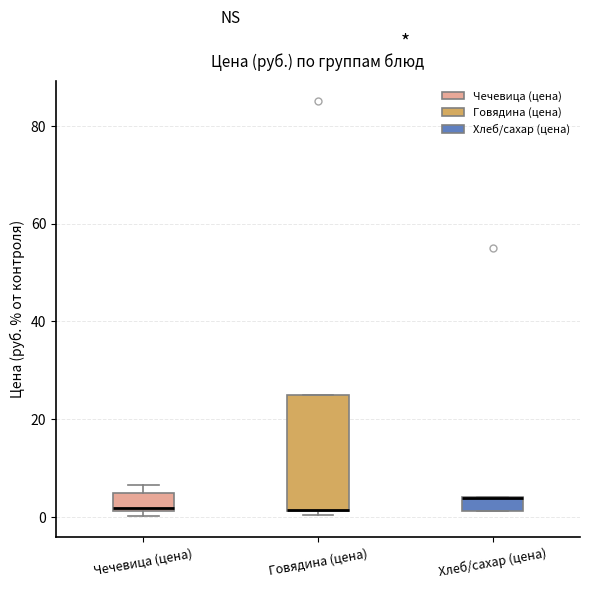

Comparing the boxes themselves (not the whiskers), which one is the tallest?

Говядина (цена)